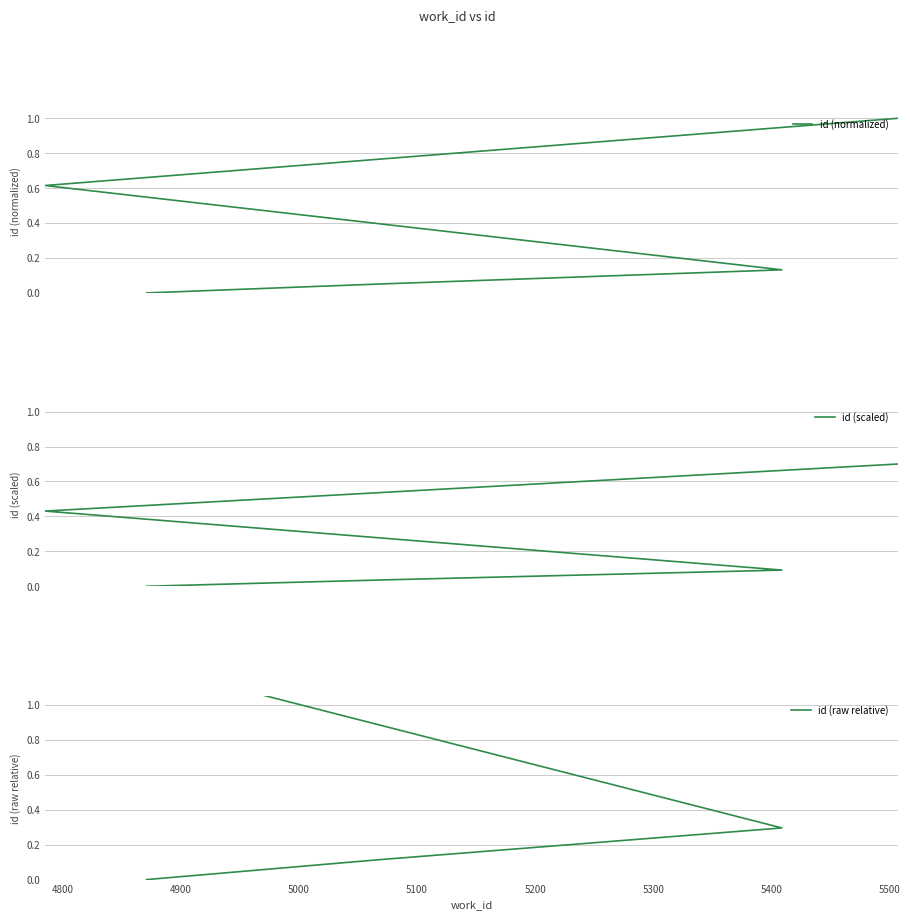

How many data points does each series have?

5